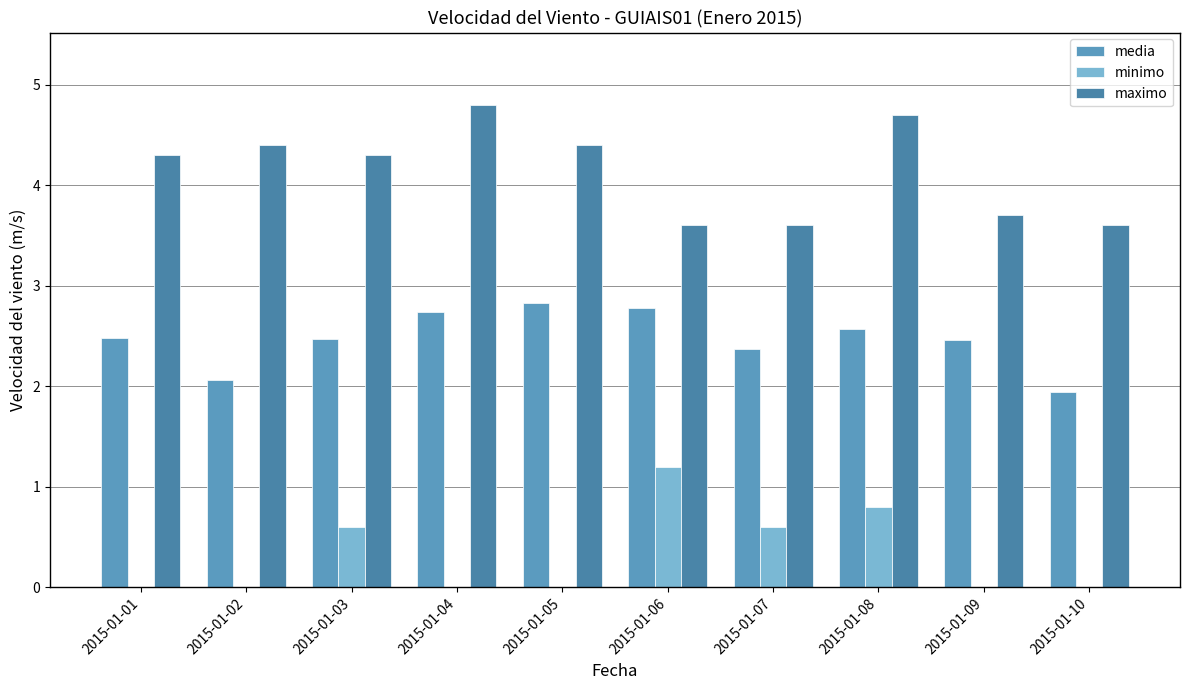

The value of minimo at 2015-01-06 is 0.3. True or false?

False